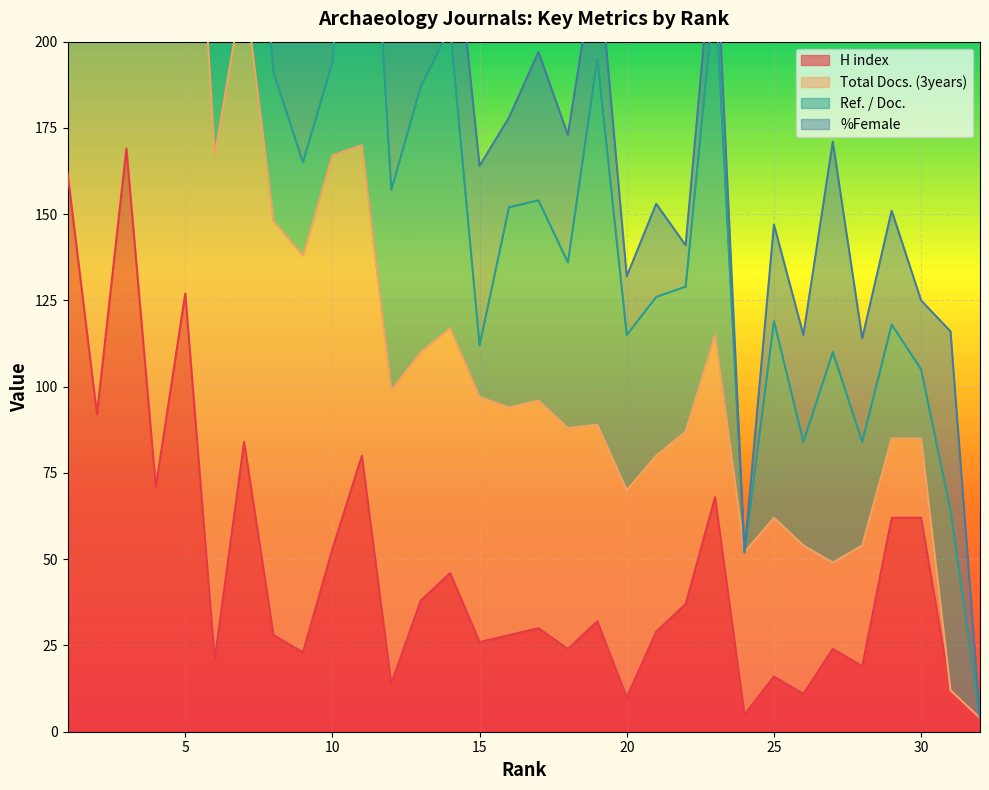

How many lines are shown in the chart?

4